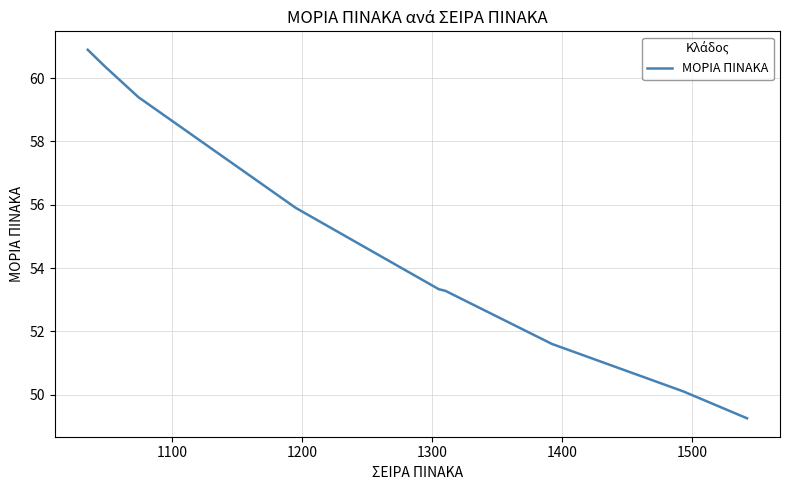

What is the maximum value shown in the chart?

60.9